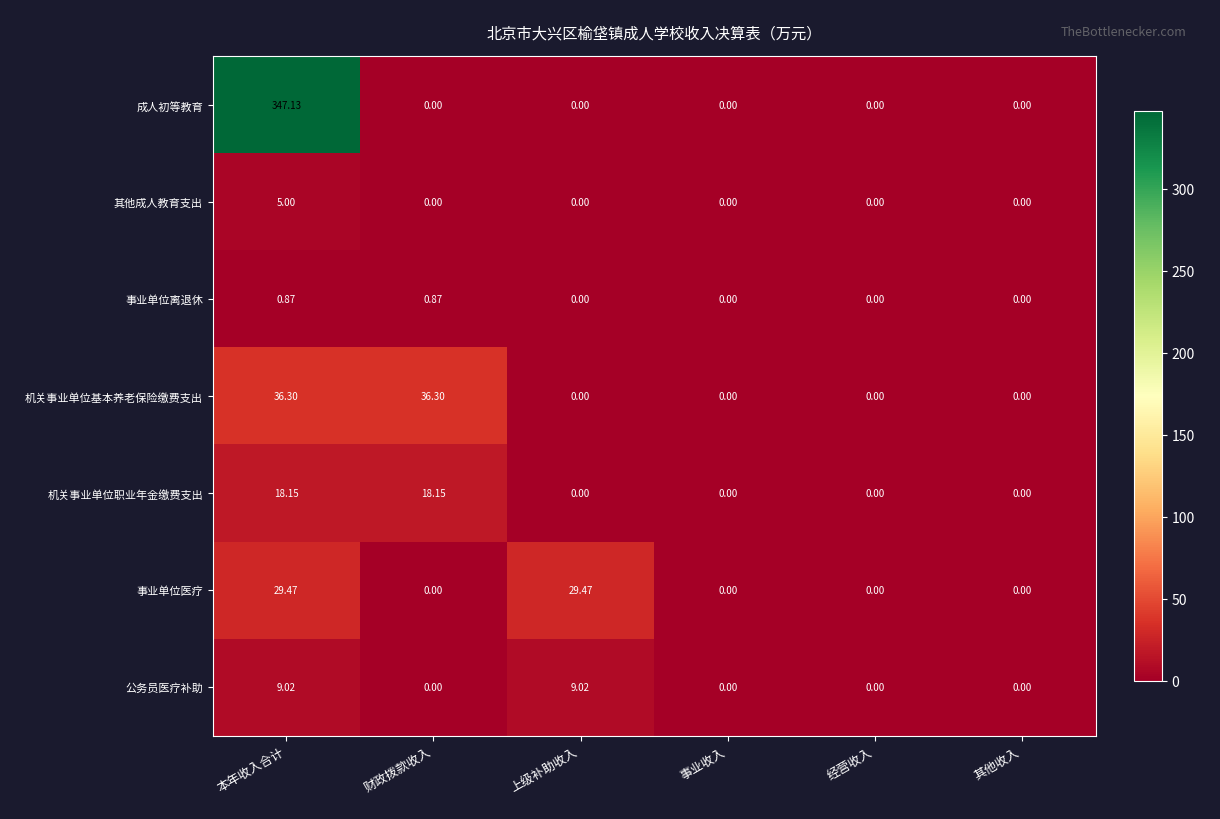

Which series has the largest range (max minus min)?

成人初等教育